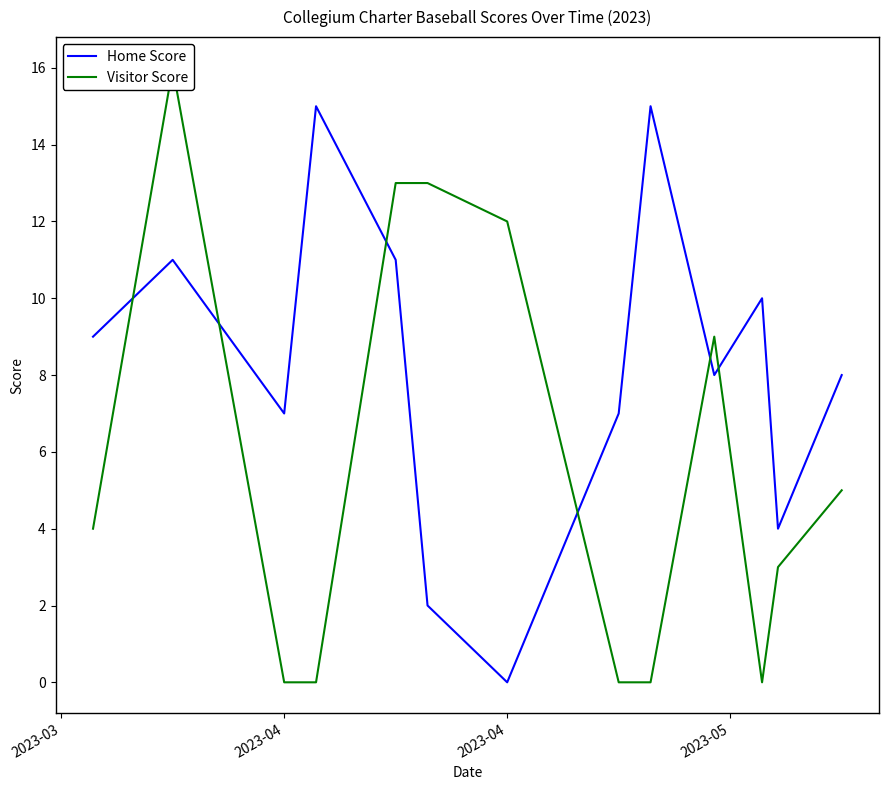

True or false: Home Score has more than 1 points higher than both neighbors.

True